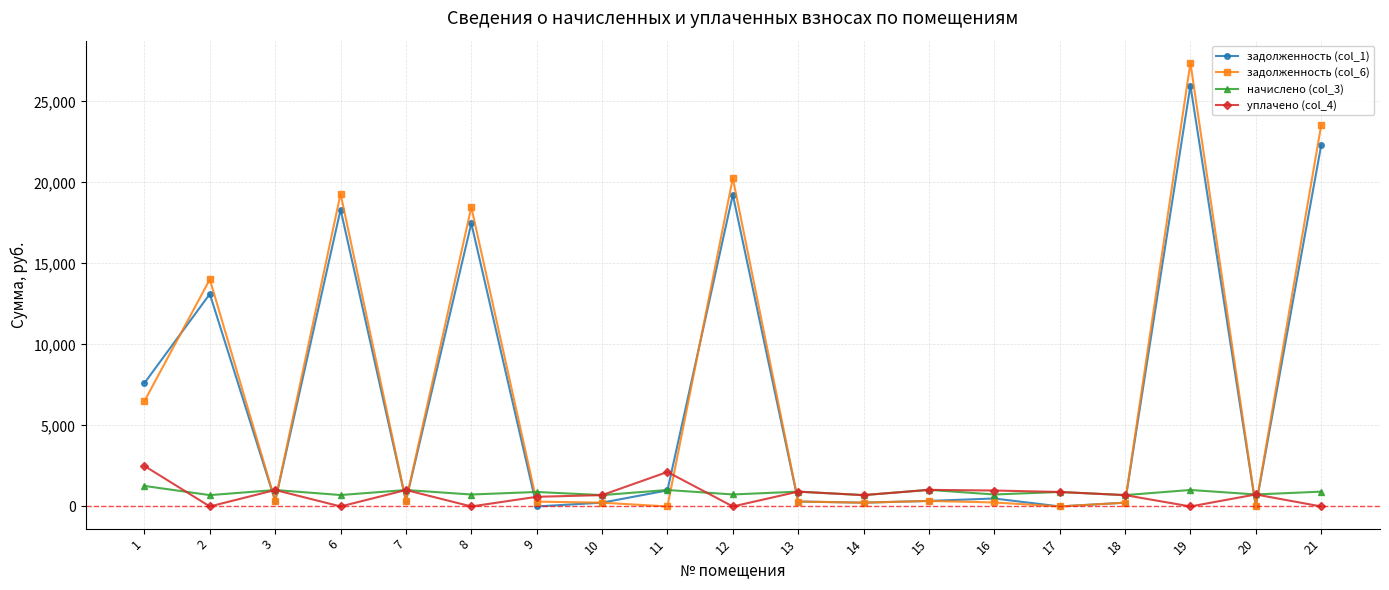

Which series has the largest range (max minus min)?

задолженность (col_6)